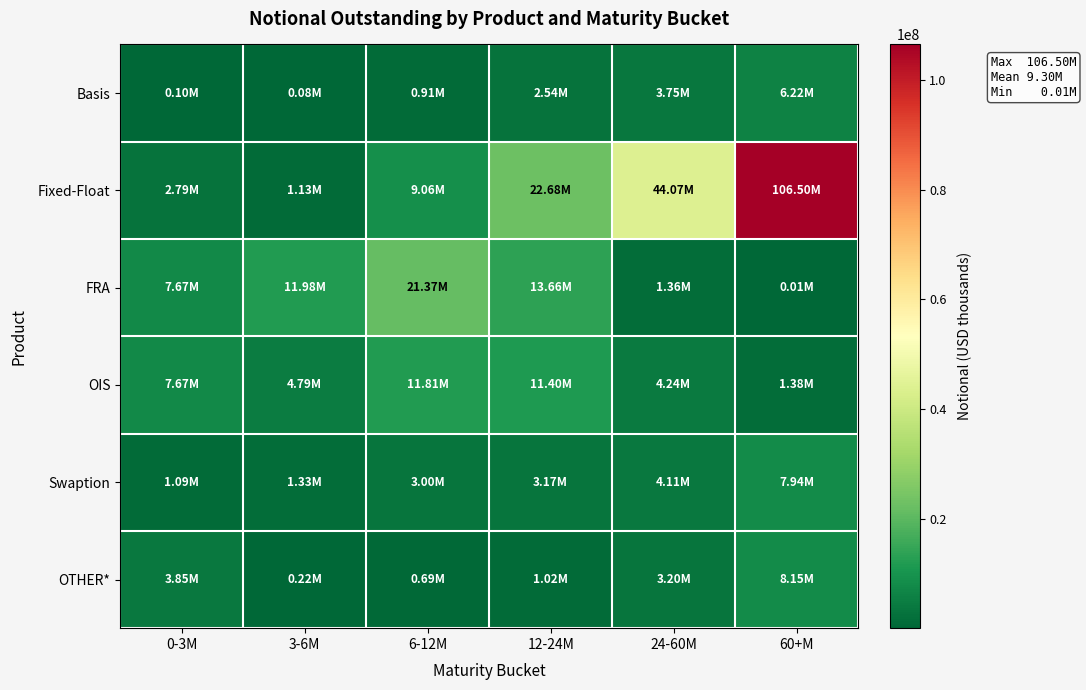

Reading left to right, transcribe all the data shown in this chart.

Basis: 0-3M=95680	3-6M=83374	6-12M=906706	12-24M=2535696	24-60M=3751465	60+M=6218456
Fixed-Float: 0-3M=2793997	3-6M=1134872	6-12M=9058178	12-24M=22681276	24-60M=44074042	60+M=106498807
FRA: 0-3M=7668696	3-6M=11977266	6-12M=21372678	12-24M=13655695	24-60M=1359989	60+M=8280
OIS: 0-3M=7666998	3-6M=4787987	6-12M=11809818	12-24M=11404824	24-60M=4239758	60+M=1382872
Swaption: 0-3M=1091146	3-6M=1328201	6-12M=2997122	12-24M=3168344	24-60M=4113282	60+M=7939450
OTHER*: 0-3M=3851570	3-6M=219013	6-12M=694879	12-24M=1016008	24-60M=3203635	60+M=8149621